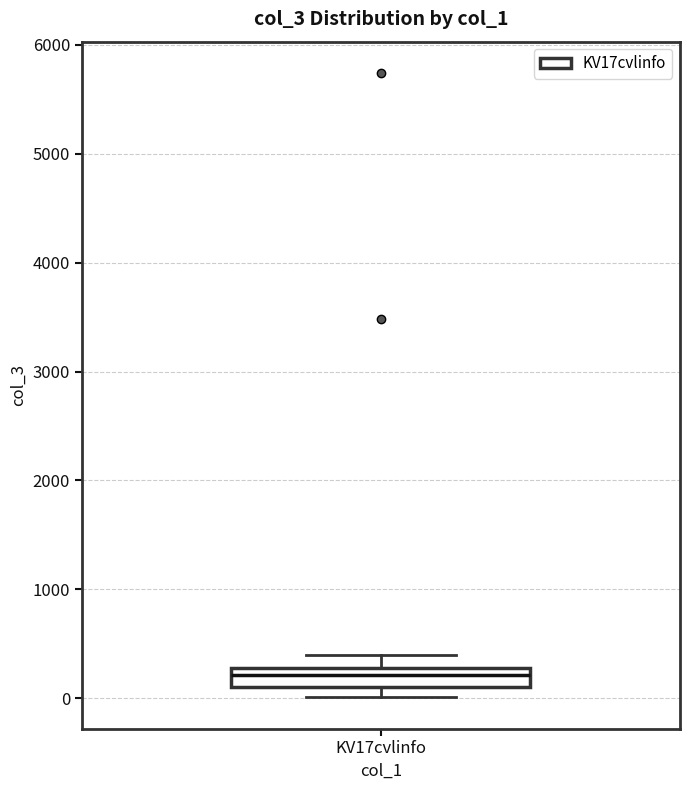

Where does the upper whisker of the box for KV17cvlinfo end on the y-axis? The values are not printed on the chart, so give them approximately, as read against the axis.

400